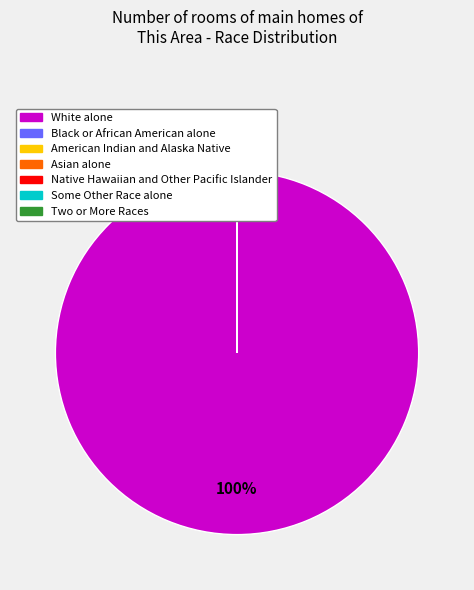

What percentage is the White alone slice, to the nearest percent?

100%